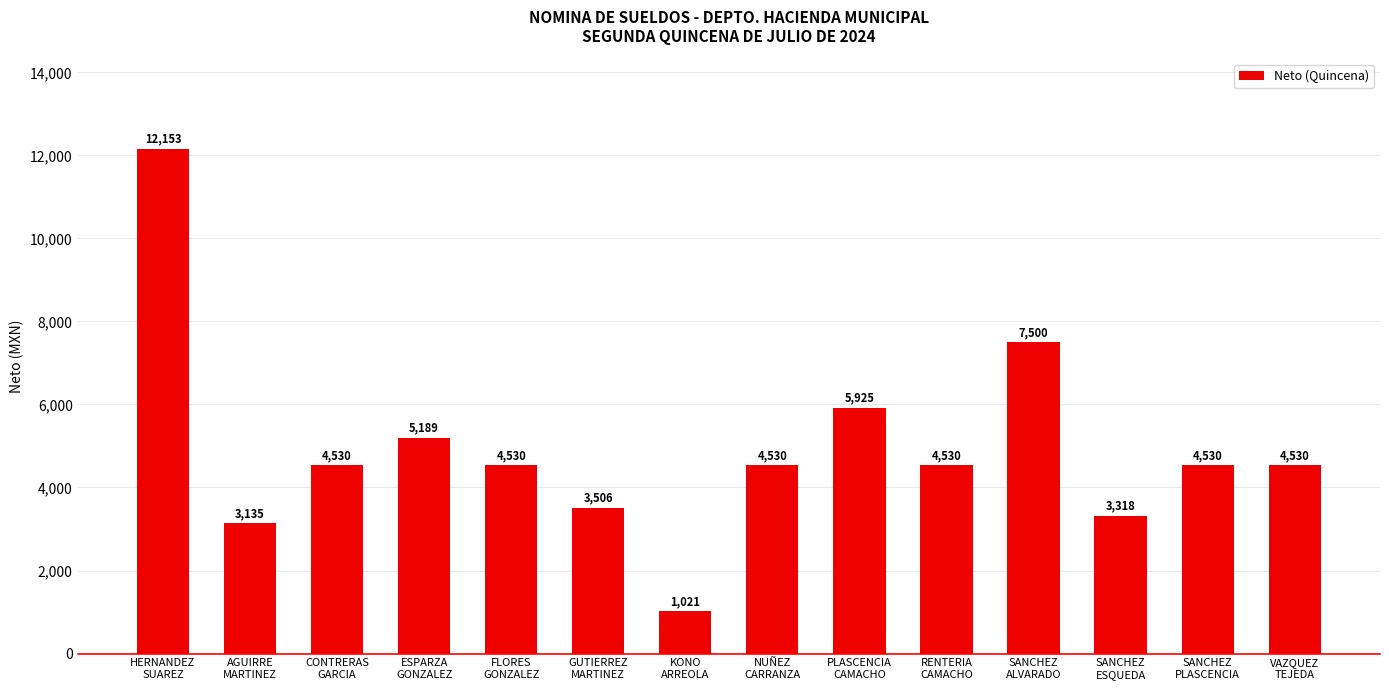

What is the smallest value displayed?

1020.7